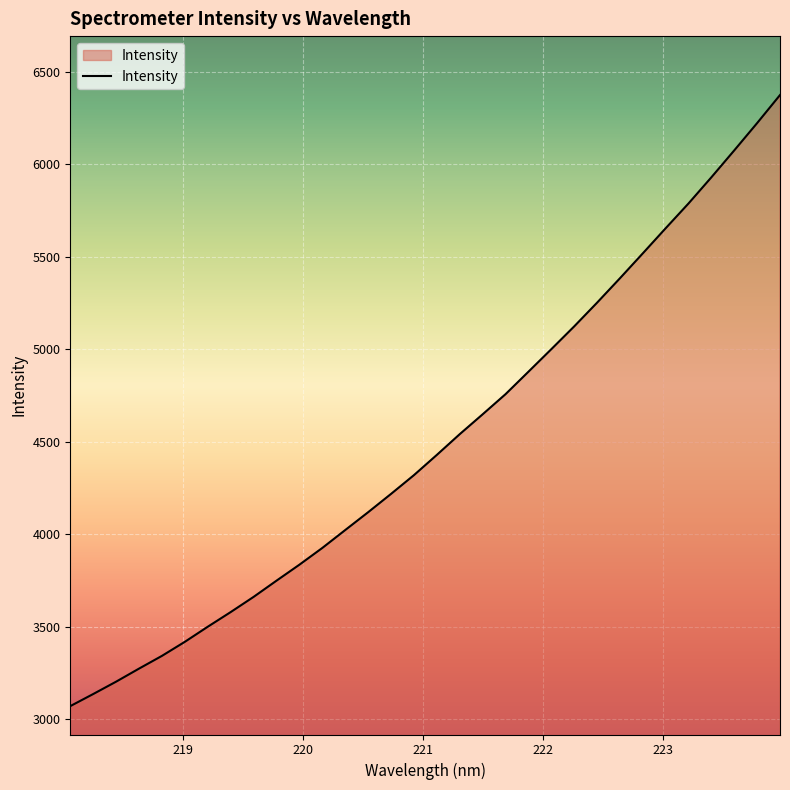

What is the smallest value displayed?

3070.3